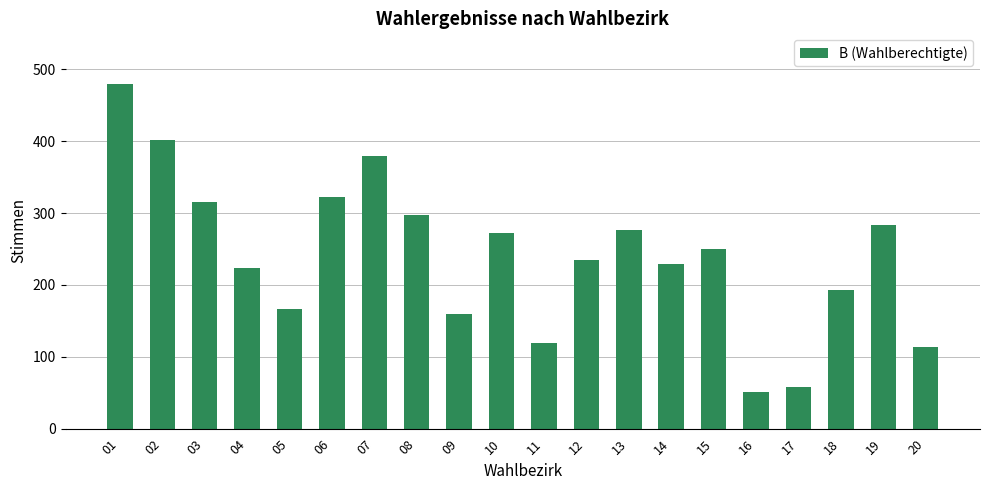

Count the number of data series in this chart.

1